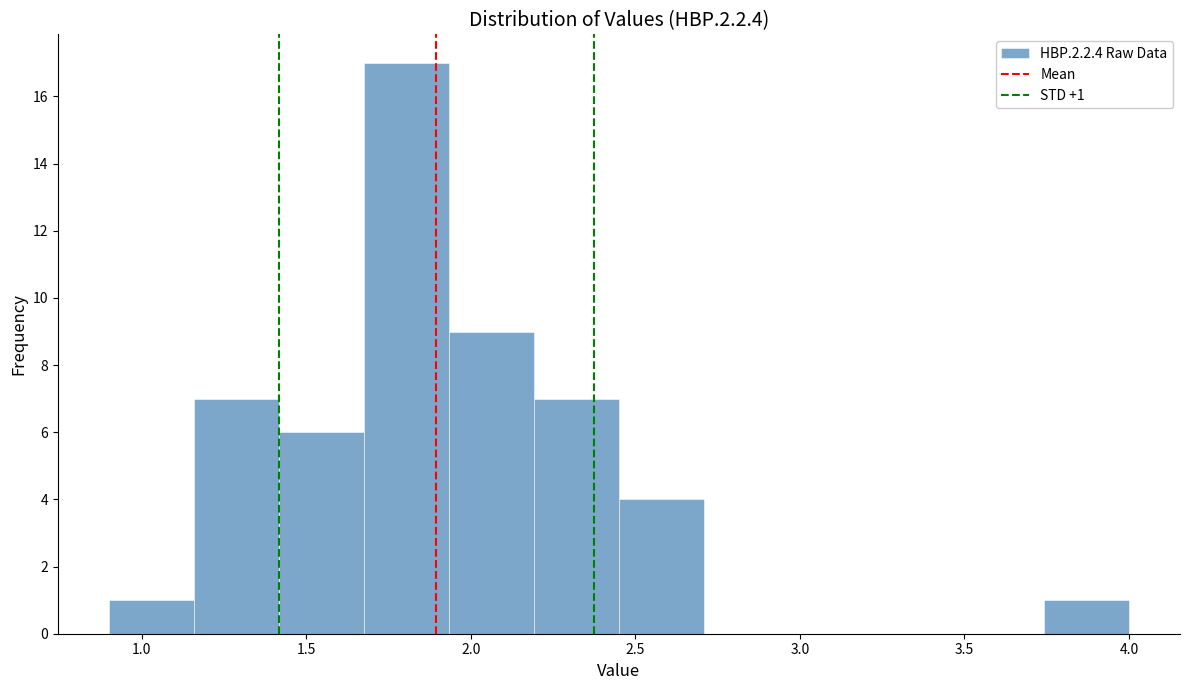

Over which range of the x-axis is the bar tallest?

1.70 to 1.95